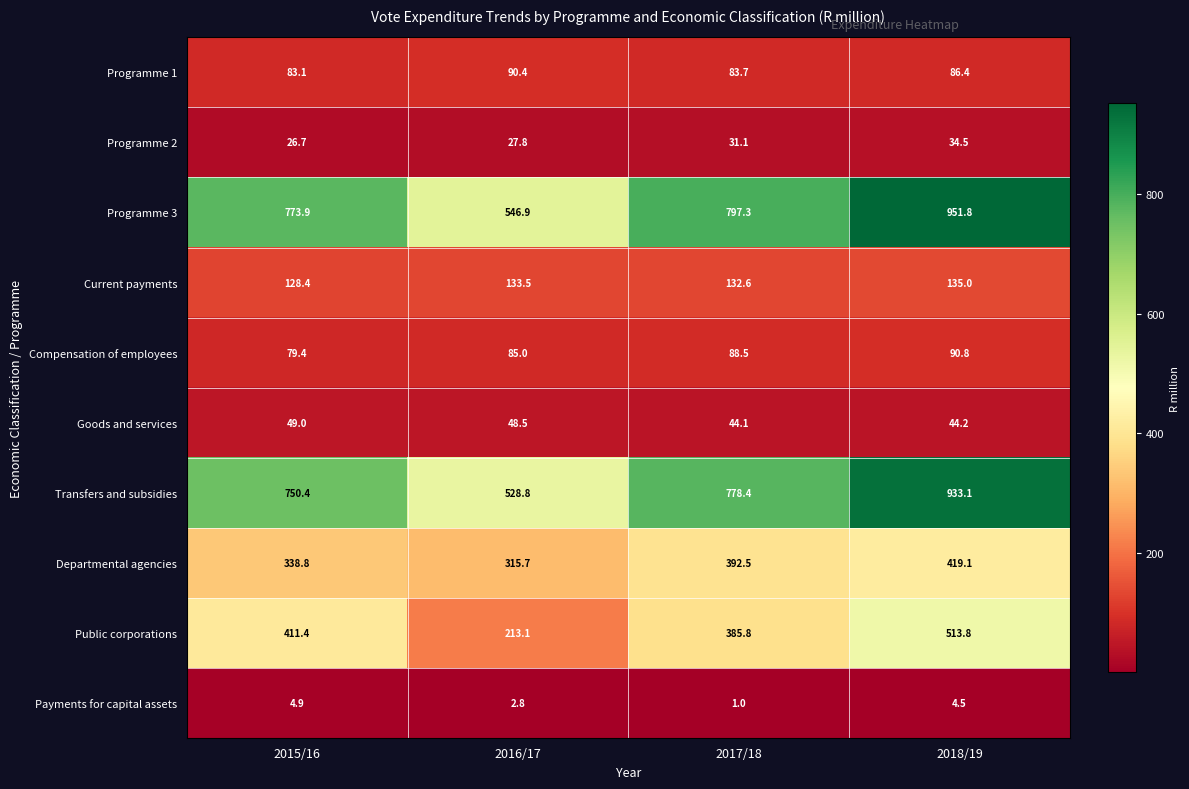

At 2017/18, list the series in order from smallest to largest.

Payments for capital assets, Programme 2, Goods and services, Programme 1, Compensation of employees, Current payments, Public corporations, Departmental agencies, Transfers and subsidies, Programme 3